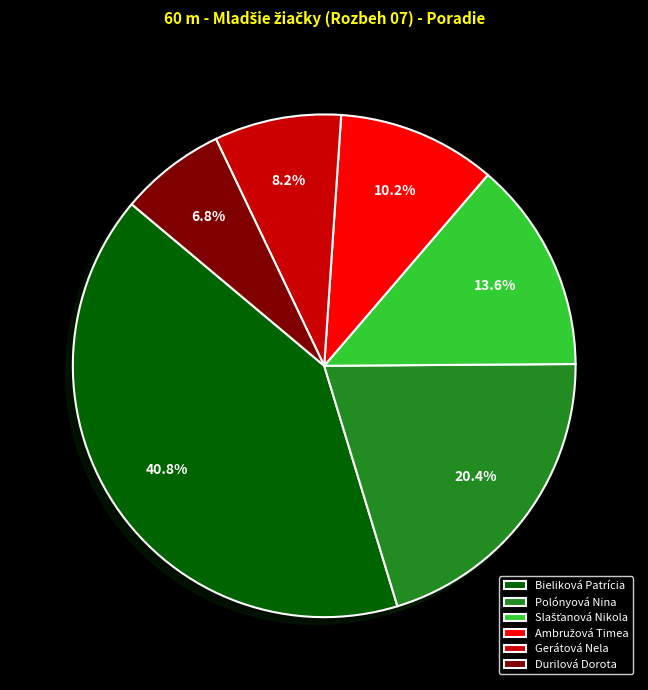

Does Gerátová Nela represent more than half of the total?

No